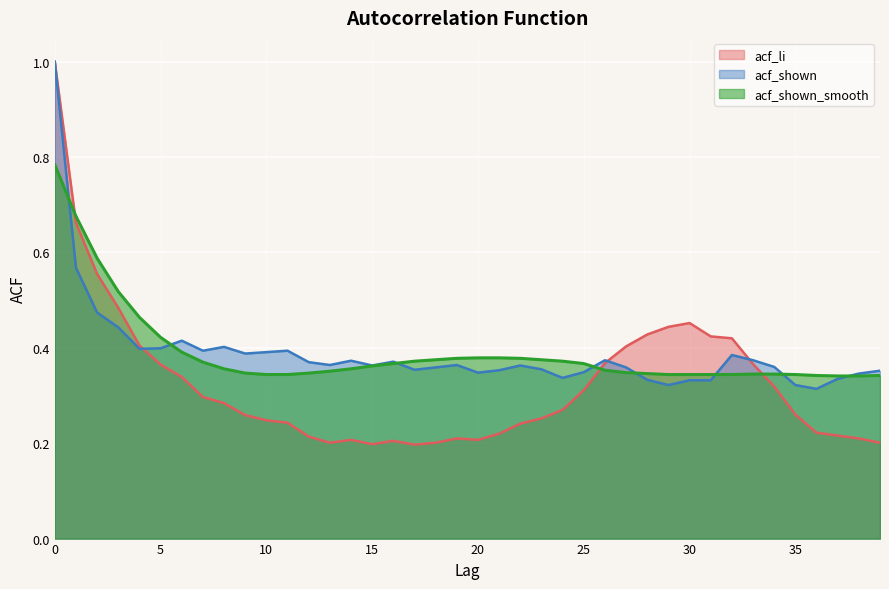

Which series ends up on top after the final intersection of acf_li and acf_shown_smooth?

acf_shown_smooth